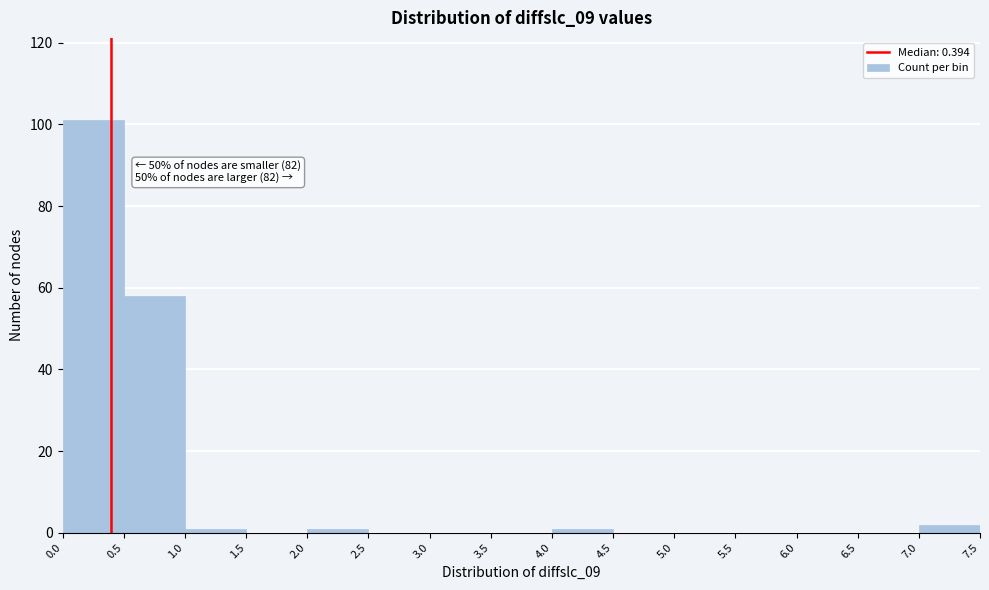

Which range on the x-axis has the tallest bar?

0.0 to 0.5